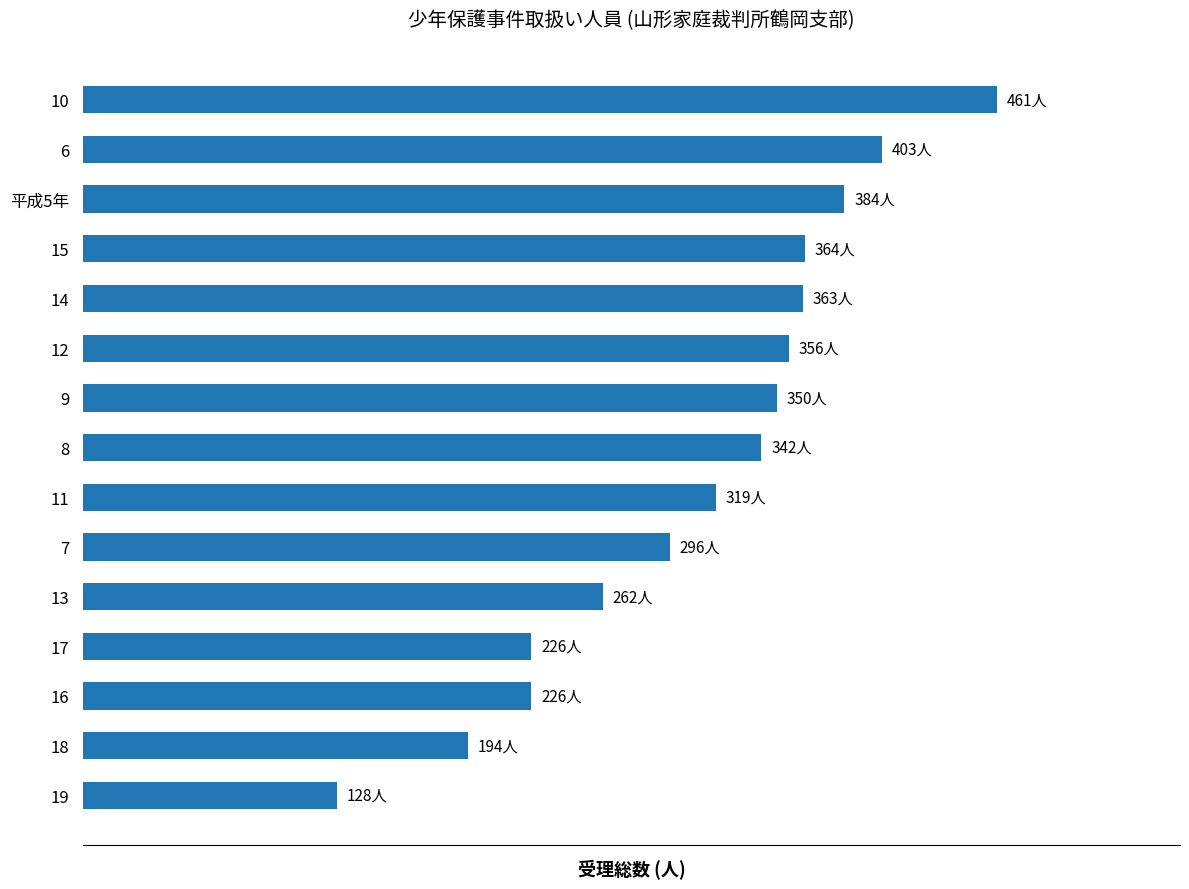

Are the bars horizontal?

Yes